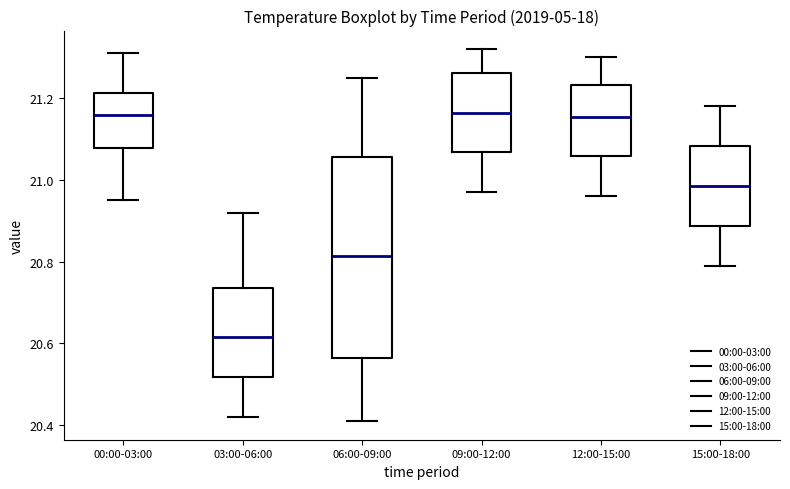

Which box's median line is the lowest?

03:00-06:00